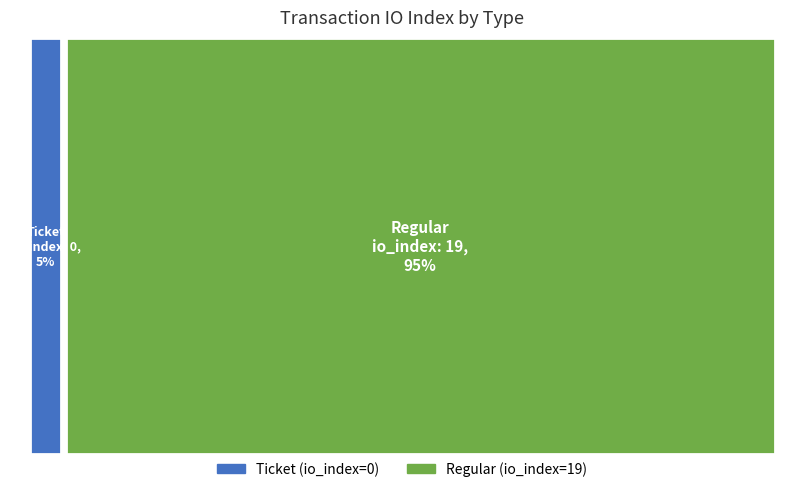

Combined, what portion of the pie is Ticket and Regular?

100.0%